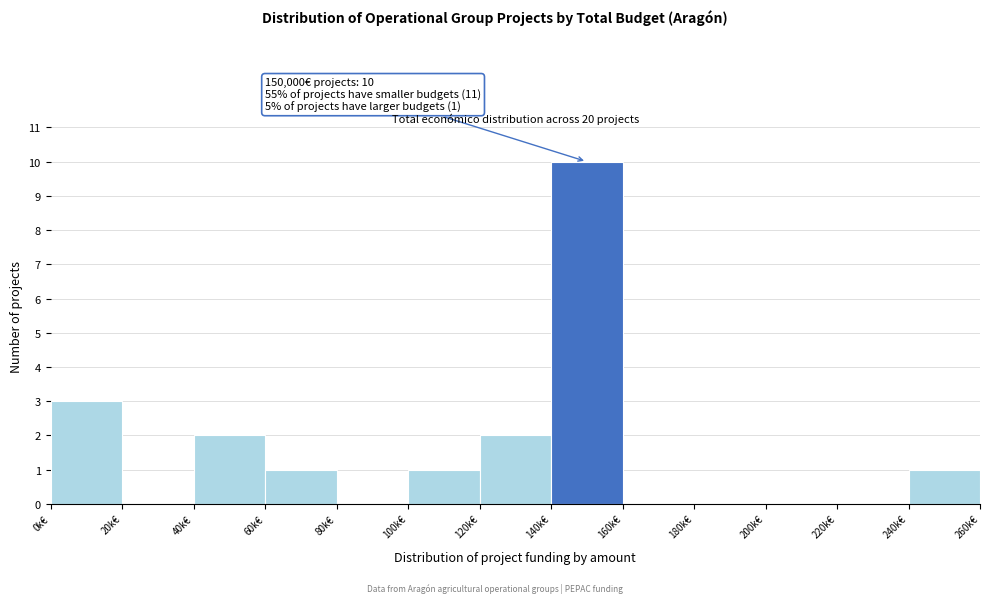

Reading right to left, extract all data points from this chart.

240k€=1	220k€=0	200k€=0	180k€=0	160k€=0	140k€=10	120k€=2	100k€=1	80k€=0	60k€=1	40k€=2	20k€=0	0k€=3